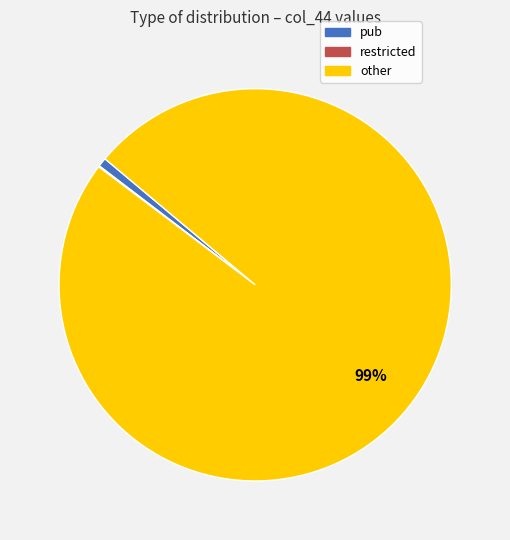

Does other account for over 50% of the chart?

Yes